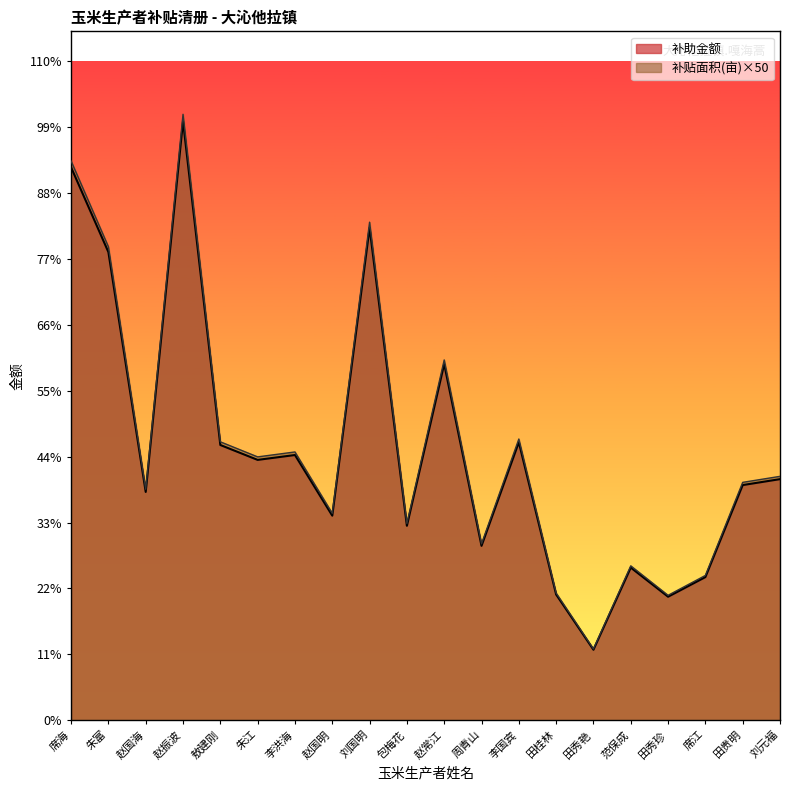

Where does the 补助金额 series first go above 904?

席海